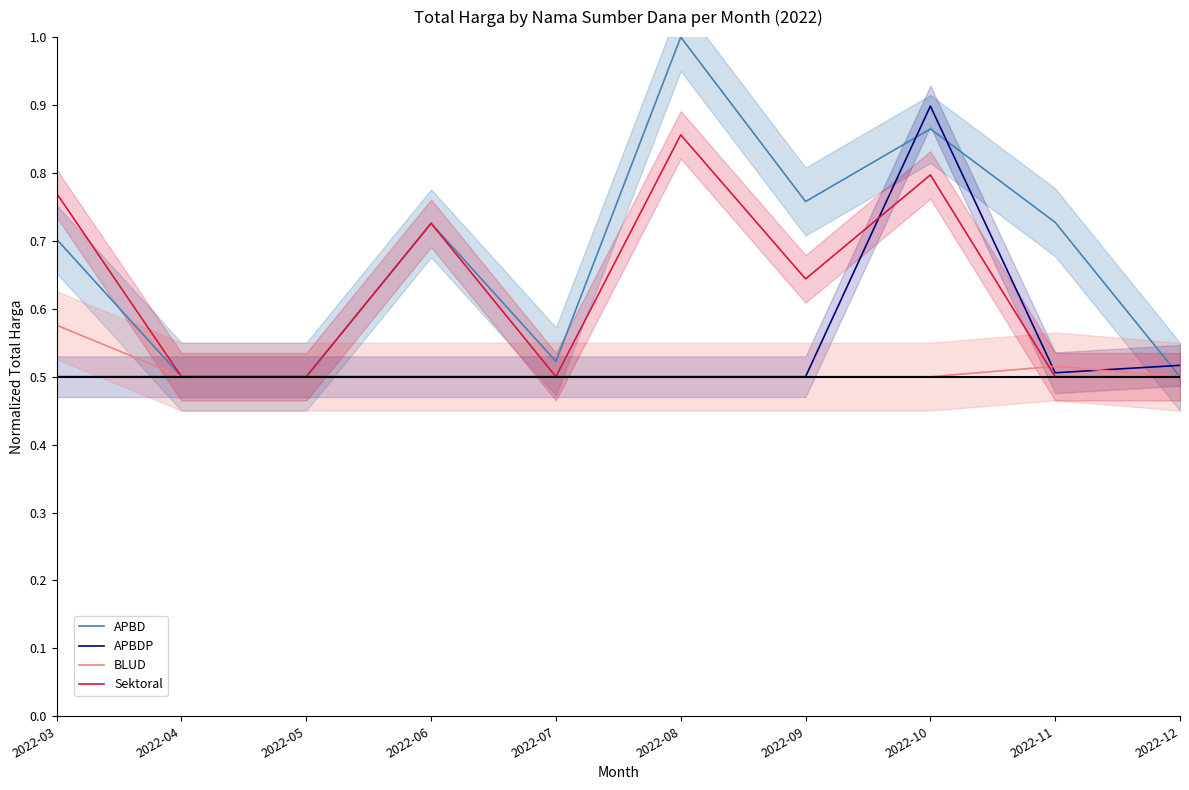

Reading right to left, what are all the values shown in this chart?

APBD: 0.5	0.7	0.9	0.8	1.0	0.5	0.7	0.5	0.5	0.7
APBDP: 0.5	0.5	0.9	0.5	0.5	0.5	0.5	0.5	0.5	0.5
BLUD: 0.5	0.5	0.5	0.5	0.5	0.5	0.5	0.5	0.5	0.6
Sektoral: 0.5	0.5	0.8	0.6	0.9	0.5	0.7	0.5	0.5	0.8